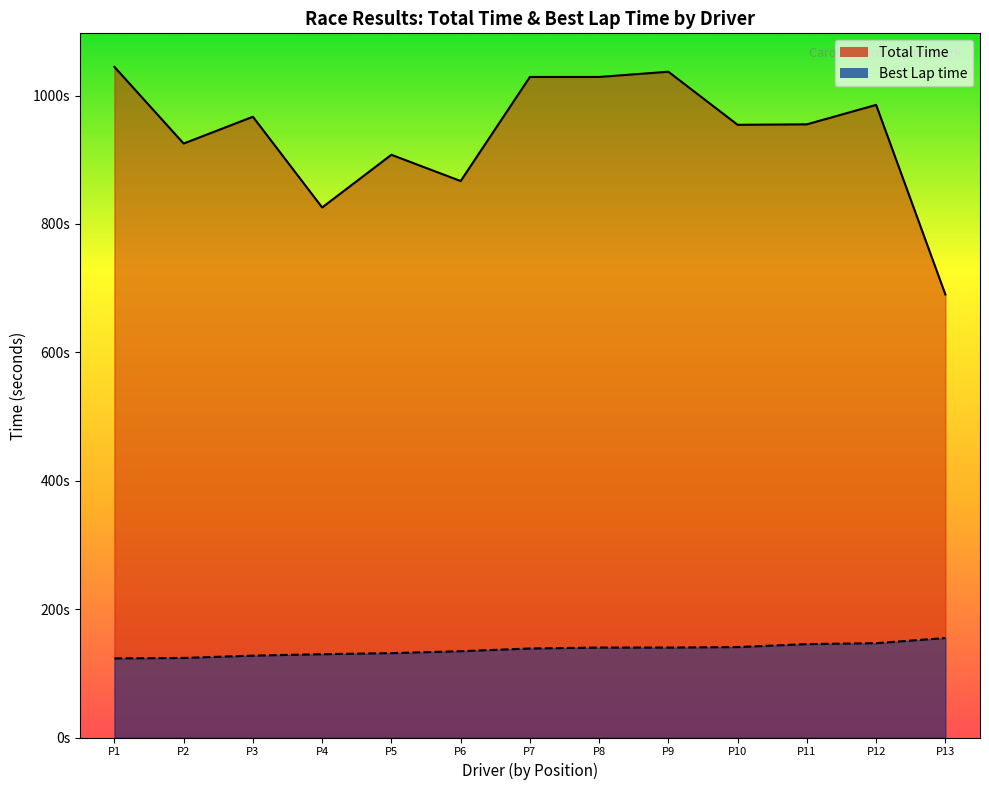

The Best Lap time series shows 40.4 at P4. True or false?

False